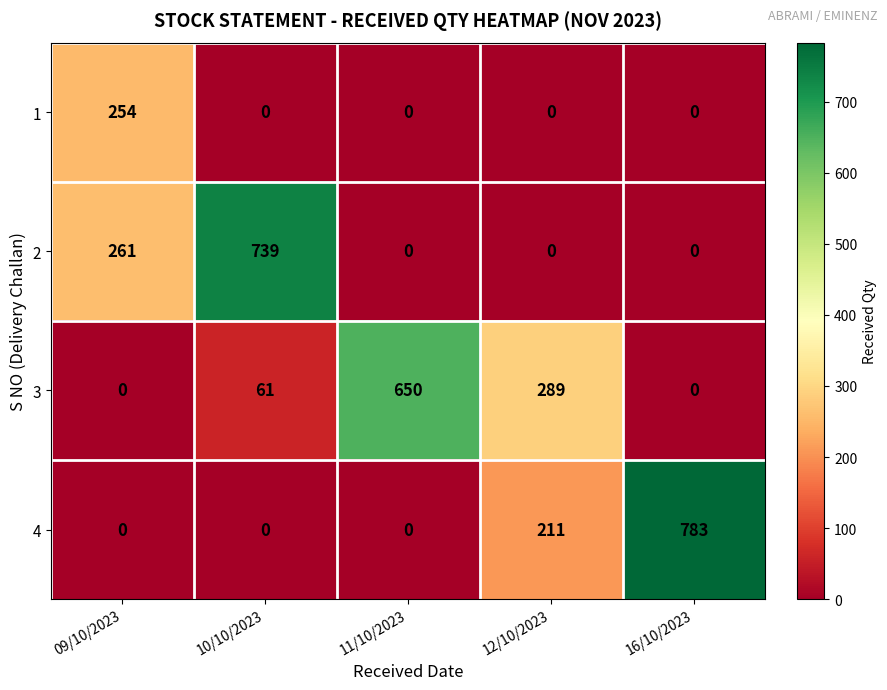

Which category has the highest value in the 1 series?

09/10/2023